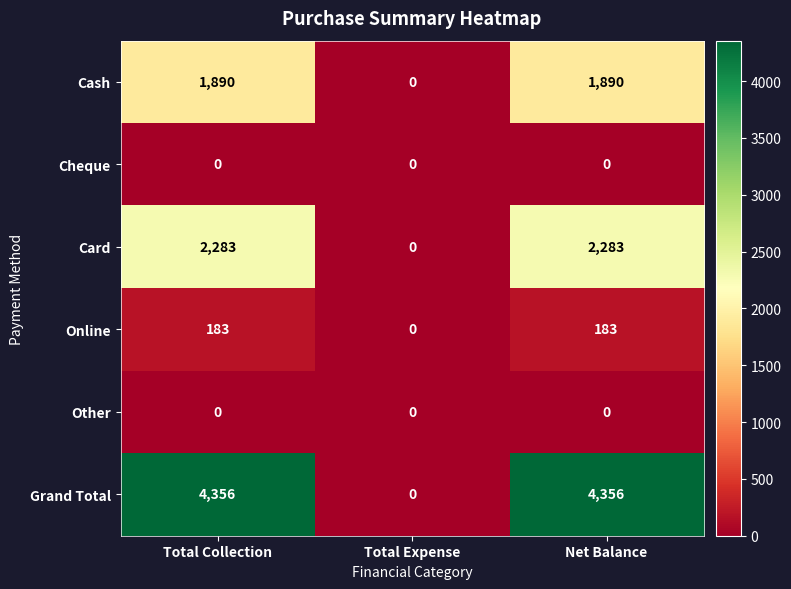

Reading left to right, list all the values displayed in this chart.

Cash: 1890	0	1890
Cheque: 0	0	0
Card: 2283	0	2283
Online: 183	0	183
Other: 0	0	0
Grand Total: 4356	0	4356